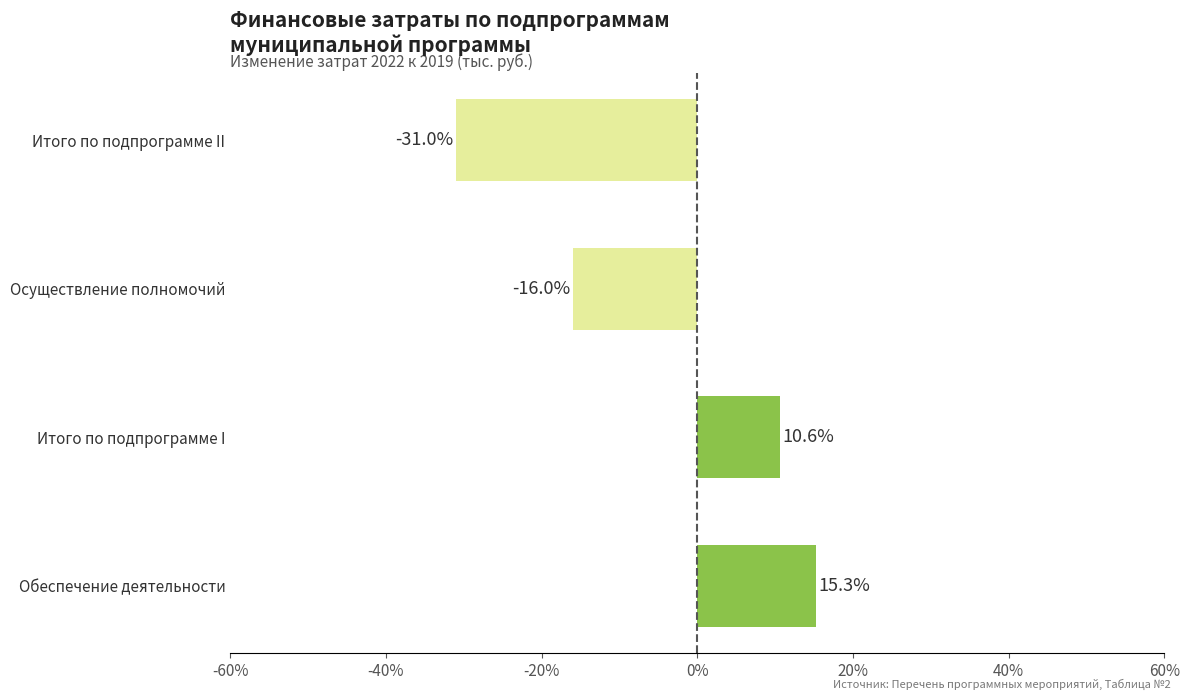

What is the change in value from Обеспечение деятельности to Осуществление полномочий?

-31.3